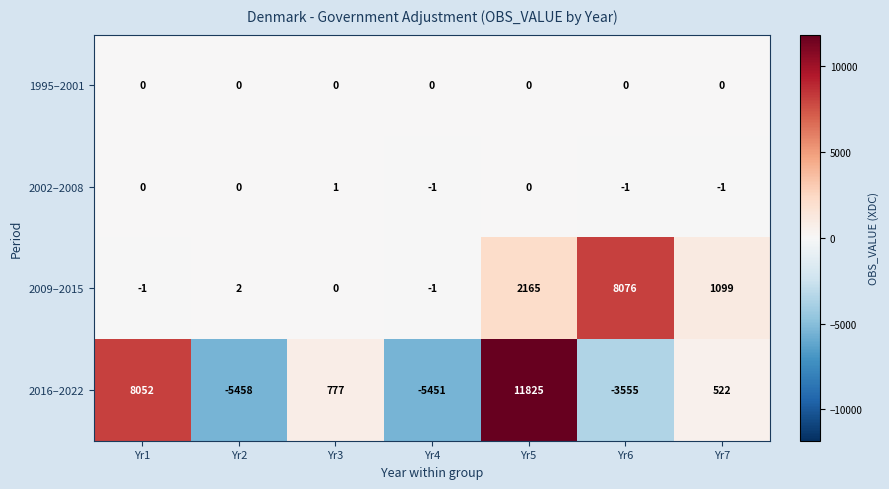

What value does the 2016–2022 series have at Yr6, to the nearest 100?

-3600